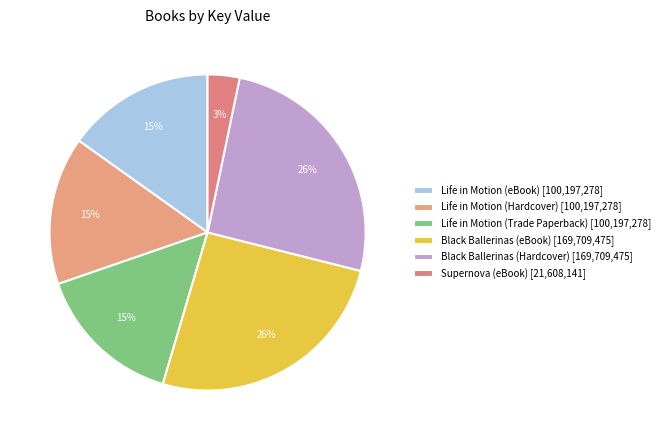

How many slices are in this pie chart?

6